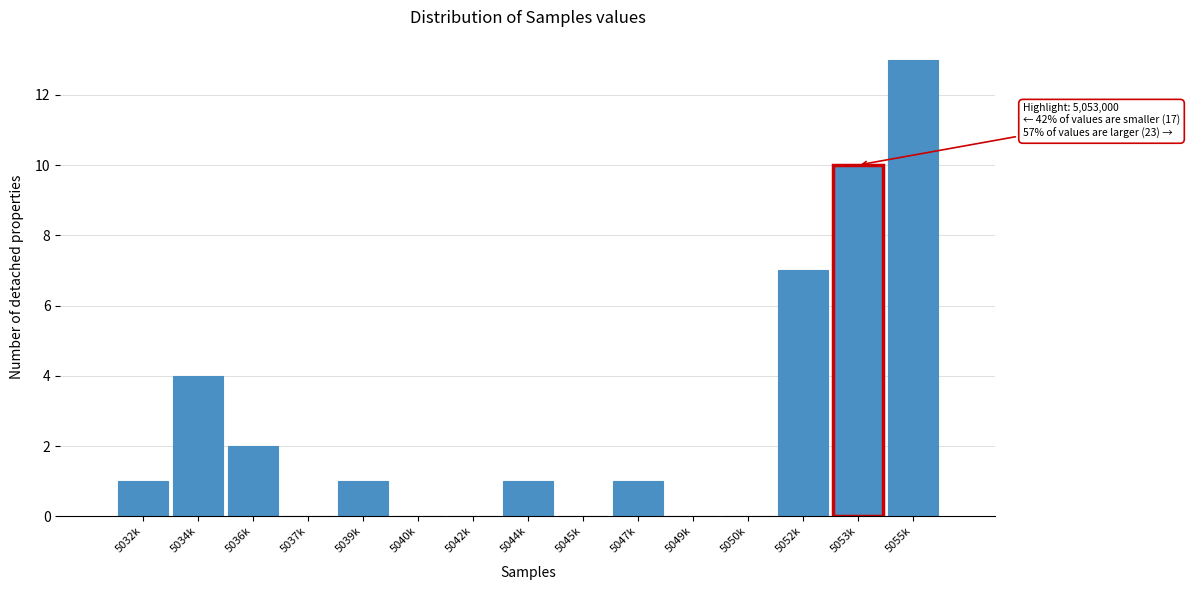

Reading right to left, what are all the values shown in this chart?

5055k=13	5053k=10	5052k=7	5050k=0	5049k=0	5047k=1	5045k=0	5044k=1	5042k=0	5040k=0	5039k=1	5037k=0	5036k=2	5034k=4	5032k=1